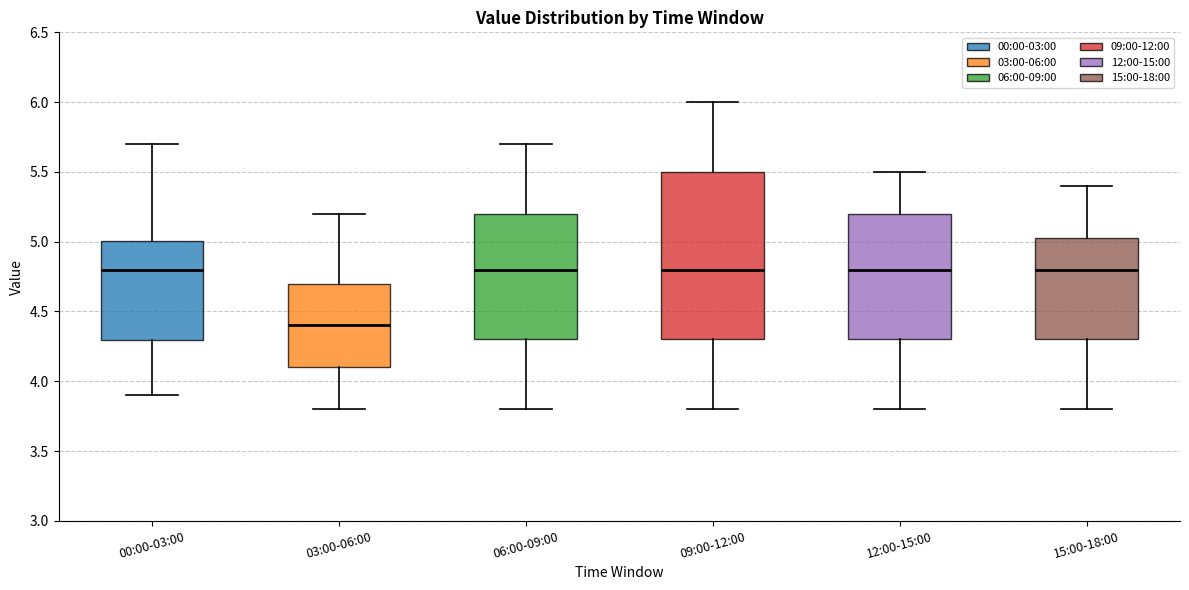

Which box is the tallest, from its lower edge to its upper edge?

09:00-12:00